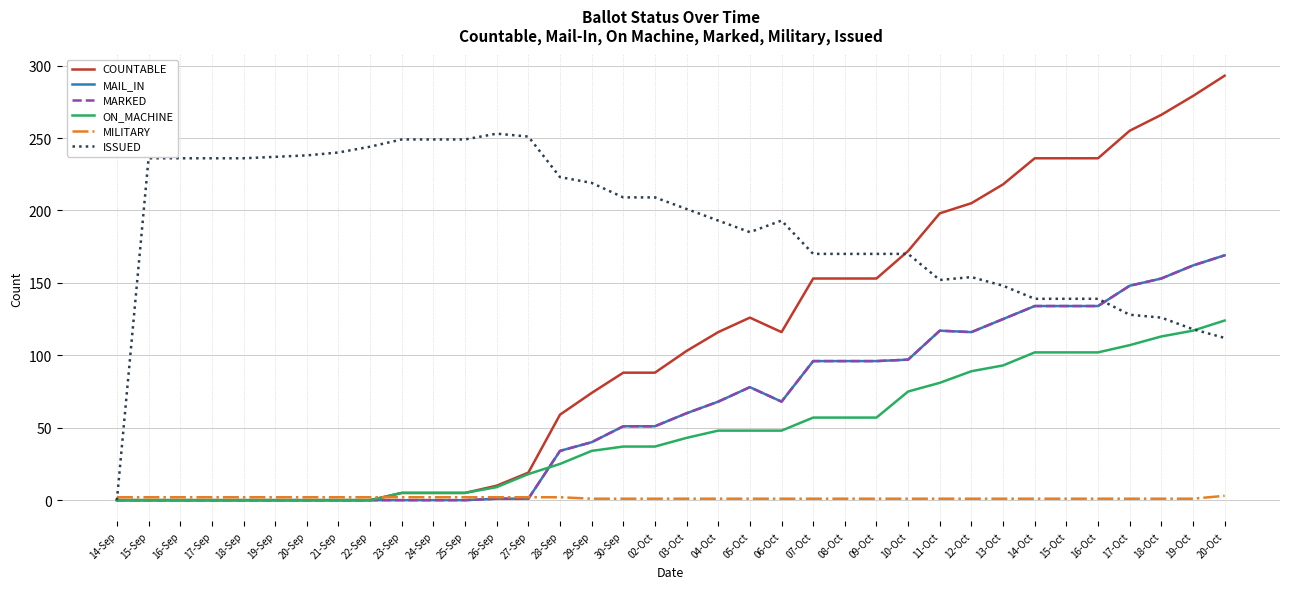

Reading right to left, extract all data points from this chart.

COUNTABLE: 20-Oct=293	19-Oct=279	18-Oct=266	17-Oct=255	16-Oct=236	15-Oct=236	14-Oct=236	13-Oct=218	12-Oct=205	11-Oct=198	10-Oct=172	09-Oct=153	08-Oct=153	07-Oct=153	06-Oct=116	05-Oct=126	04-Oct=116	03-Oct=103	02-Oct=88	30-Sep=88	29-Sep=74	28-Sep=59	27-Sep=19	26-Sep=10	25-Sep=5	24-Sep=5	23-Sep=5	22-Sep=0	21-Sep=0	20-Sep=0	19-Sep=0	18-Sep=0	17-Sep=0	16-Sep=0	15-Sep=0	14-Sep=0
MAIL_IN: 20-Oct=169	19-Oct=162	18-Oct=153	17-Oct=148	16-Oct=134	15-Oct=134	14-Oct=134	13-Oct=125	12-Oct=116	11-Oct=117	10-Oct=97	09-Oct=96	08-Oct=96	07-Oct=96	06-Oct=68	05-Oct=78	04-Oct=68	03-Oct=60	02-Oct=51	30-Sep=51	29-Sep=40	28-Sep=34	27-Sep=1	26-Sep=1	25-Sep=0	24-Sep=0	23-Sep=0	22-Sep=0	21-Sep=0	20-Sep=0	19-Sep=0	18-Sep=0	17-Sep=0	16-Sep=0	15-Sep=0	14-Sep=0
MARKED: 20-Oct=169	19-Oct=162	18-Oct=153	17-Oct=148	16-Oct=134	15-Oct=134	14-Oct=134	13-Oct=125	12-Oct=116	11-Oct=117	10-Oct=97	09-Oct=96	08-Oct=96	07-Oct=96	06-Oct=68	05-Oct=78	04-Oct=68	03-Oct=60	02-Oct=51	30-Sep=51	29-Sep=40	28-Sep=34	27-Sep=1	26-Sep=1	25-Sep=0	24-Sep=0	23-Sep=0	22-Sep=0	21-Sep=0	20-Sep=0	19-Sep=0	18-Sep=0	17-Sep=0	16-Sep=0	15-Sep=0	14-Sep=0
ON_MACHINE: 20-Oct=124	19-Oct=117	18-Oct=113	17-Oct=107	16-Oct=102	15-Oct=102	14-Oct=102	13-Oct=93	12-Oct=89	11-Oct=81	10-Oct=75	09-Oct=57	08-Oct=57	07-Oct=57	06-Oct=48	05-Oct=48	04-Oct=48	03-Oct=43	02-Oct=37	30-Sep=37	29-Sep=34	28-Sep=25	27-Sep=18	26-Sep=9	25-Sep=5	24-Sep=5	23-Sep=5	22-Sep=0	21-Sep=0	20-Sep=0	19-Sep=0	18-Sep=0	17-Sep=0	16-Sep=0	15-Sep=0	14-Sep=0
MILITARY: 20-Oct=3	19-Oct=1	18-Oct=1	17-Oct=1	16-Oct=1	15-Oct=1	14-Oct=1	13-Oct=1	12-Oct=1	11-Oct=1	10-Oct=1	09-Oct=1	08-Oct=1	07-Oct=1	06-Oct=1	05-Oct=1	04-Oct=1	03-Oct=1	02-Oct=1	30-Sep=1	29-Sep=1	28-Sep=2	27-Sep=2	26-Sep=2	25-Sep=2	24-Sep=2	23-Sep=2	22-Sep=2	21-Sep=2	20-Sep=2	19-Sep=2	18-Sep=2	17-Sep=2	16-Sep=2	15-Sep=2	14-Sep=2
ISSUED: 20-Oct=112	19-Oct=118	18-Oct=126	17-Oct=128	16-Oct=139	15-Oct=139	14-Oct=139	13-Oct=148	12-Oct=154	11-Oct=152	10-Oct=170	09-Oct=170	08-Oct=170	07-Oct=170	06-Oct=193	05-Oct=185	04-Oct=193	03-Oct=201	02-Oct=209	30-Sep=209	29-Sep=219	28-Sep=223	27-Sep=251	26-Sep=253	25-Sep=249	24-Sep=249	23-Sep=249	22-Sep=244	21-Sep=240	20-Sep=238	19-Sep=237	18-Sep=236	17-Sep=236	16-Sep=236	15-Sep=236	14-Sep=0